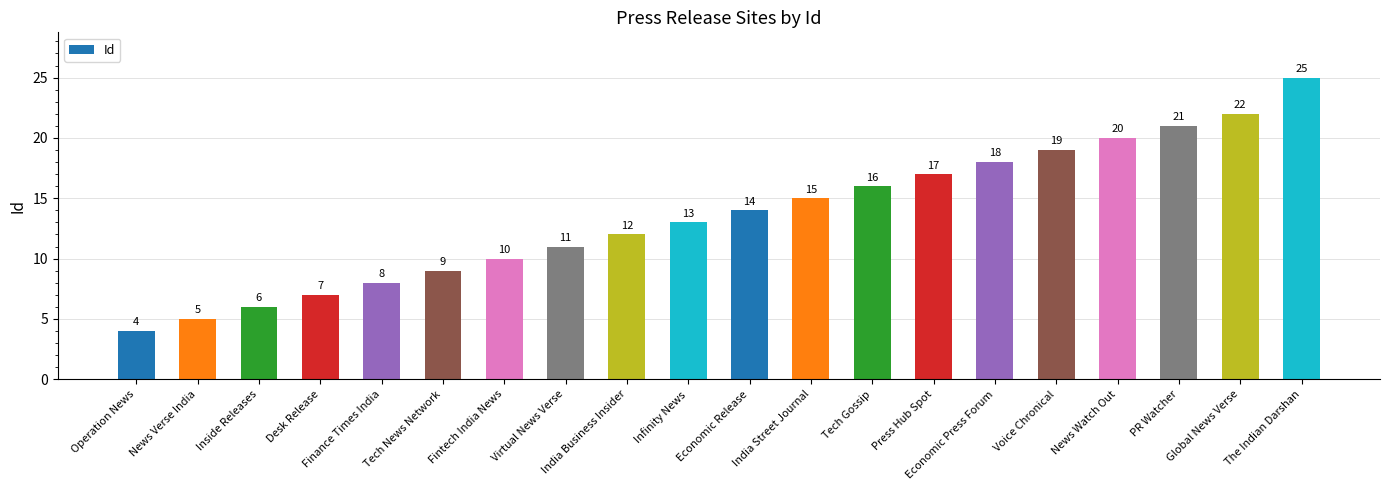

Rank the categories by value from highest to lowest.

The Indian Darshan, Global News Verse, PR Watcher, News Watch Out, Voice Chronical, Economic Press Forum, Press Hub Spot, Tech Gossip, India Street Journal, Economic Release, Infinity News, India Business Insider, Virtual News Verse, Fintech India News, Tech News Network, Finance Times India, Desk Release, Inside Releases, News Verse India, Operation News